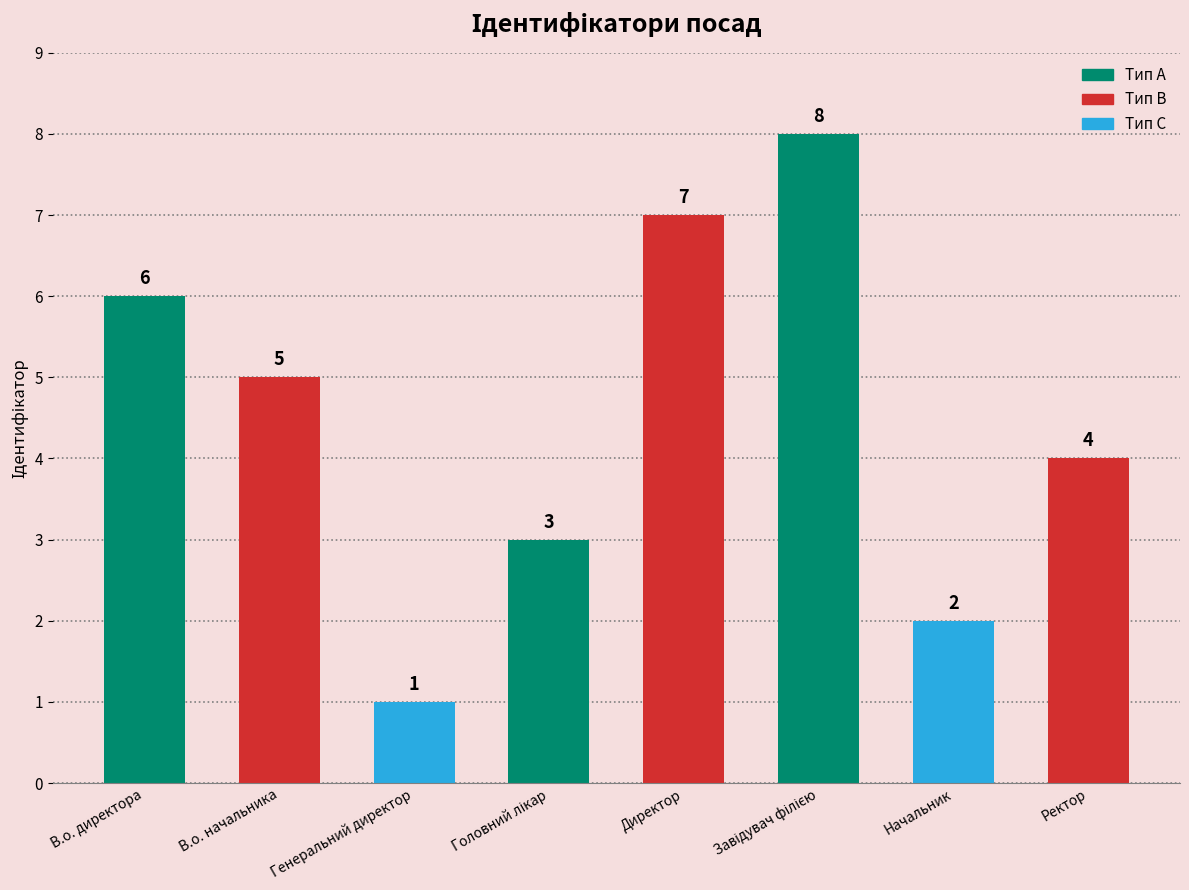

At which category does the chart reach its minimum across all series?

Генеральний директор